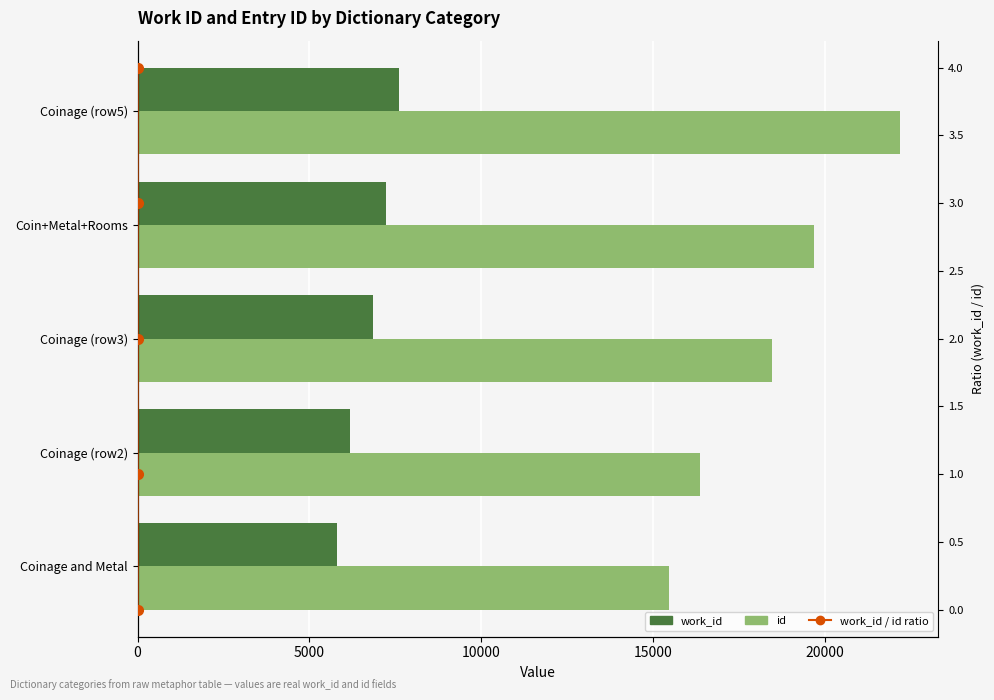

How many values in the work_id / id ratio series are below 2?

2